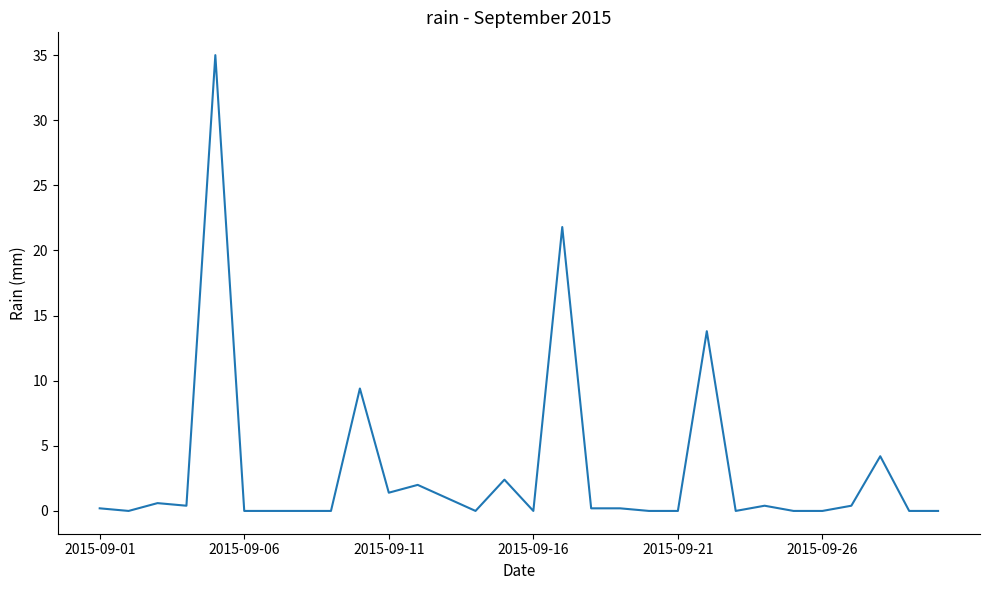

What is the maximum value shown in the chart?

35.0